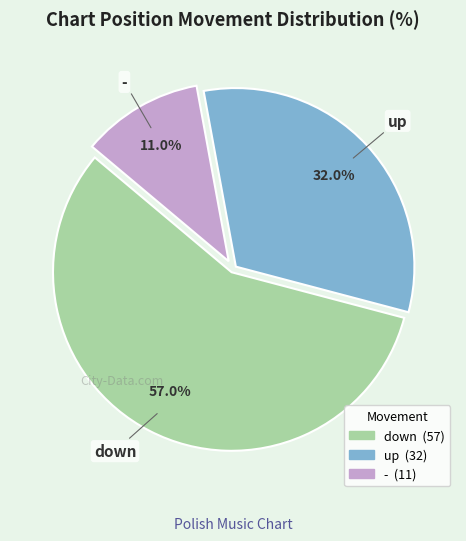

Approximately how many times larger is the value at down compared to -?

5.2